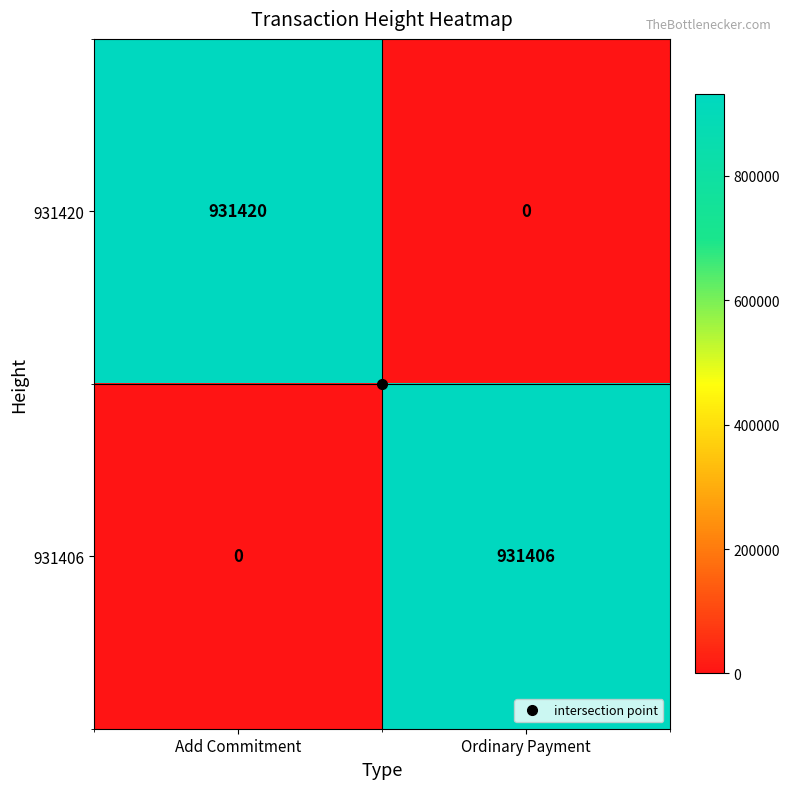

Which series has the largest range (max minus min)?

931420